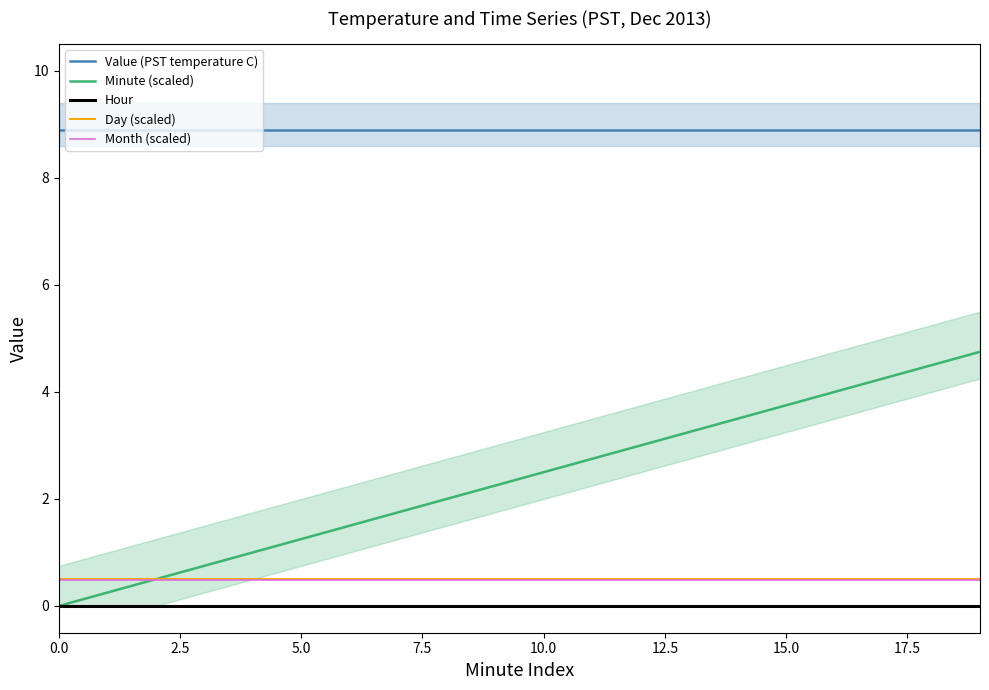

How many times do Month (scaled) and Minute (scaled) cross each other?

1